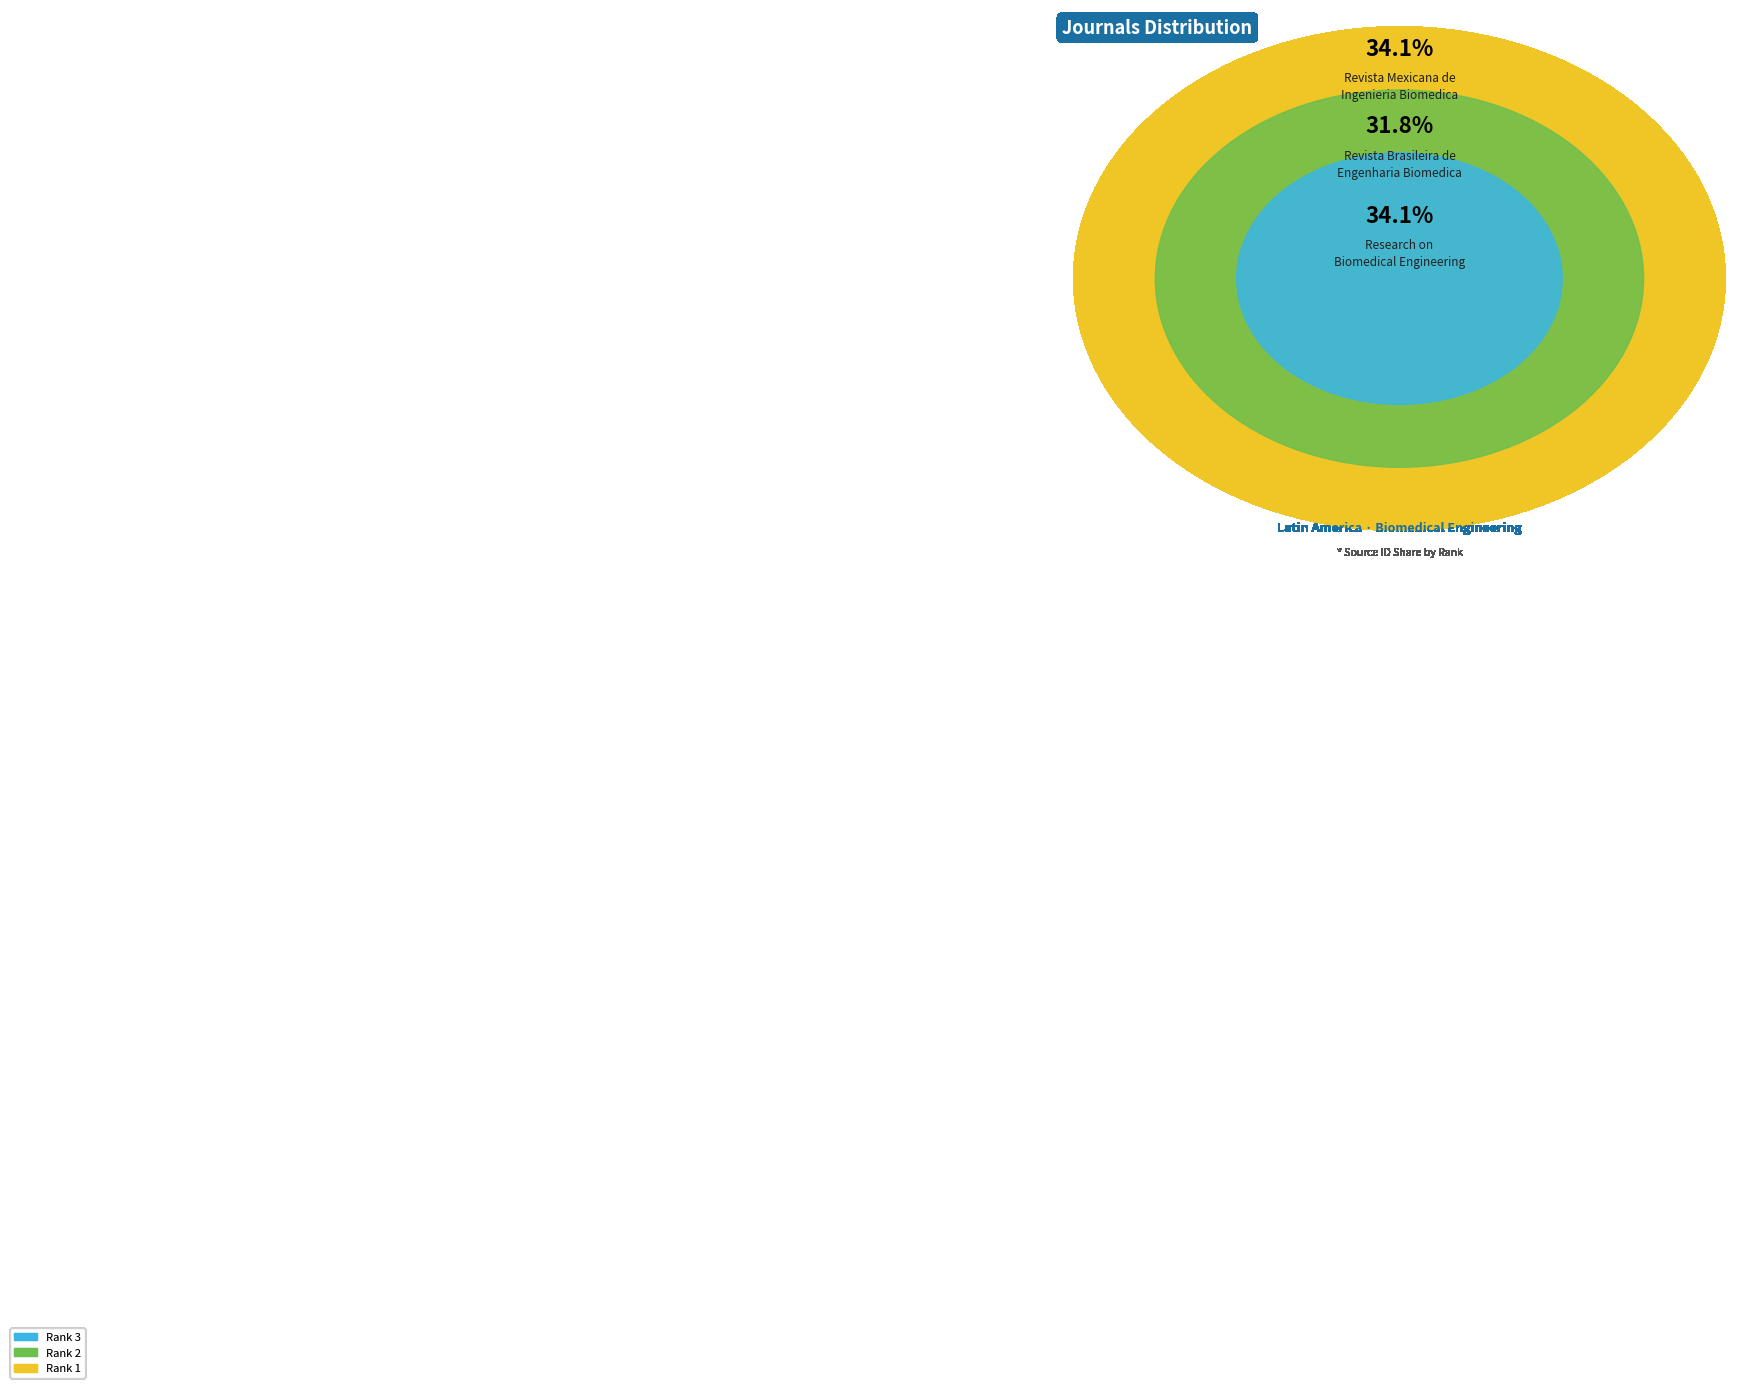

What percentage is NOT represented by Rank 2 (Revista Brasileira de Engenharia Biomedica)?

68.2%